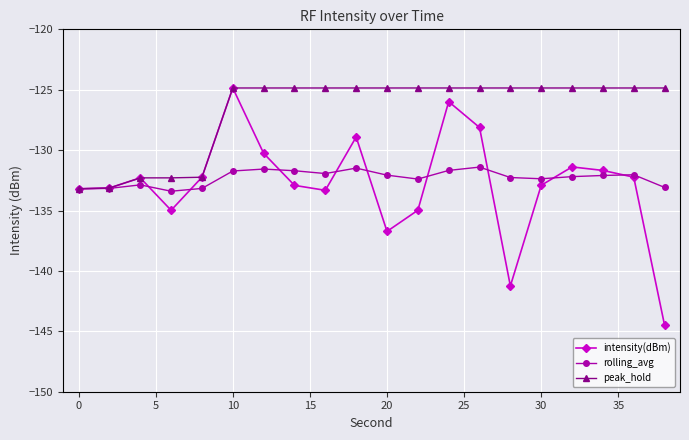

What is the lowest value of the peak_hold series?

-133.2